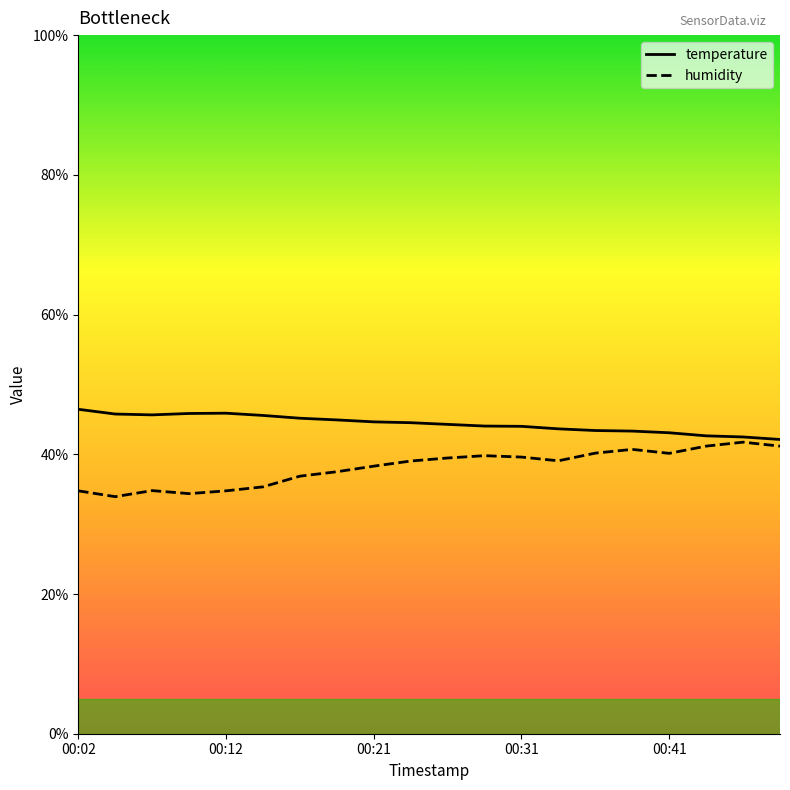

What is the approximate value of temperature at 00:02?

46.4